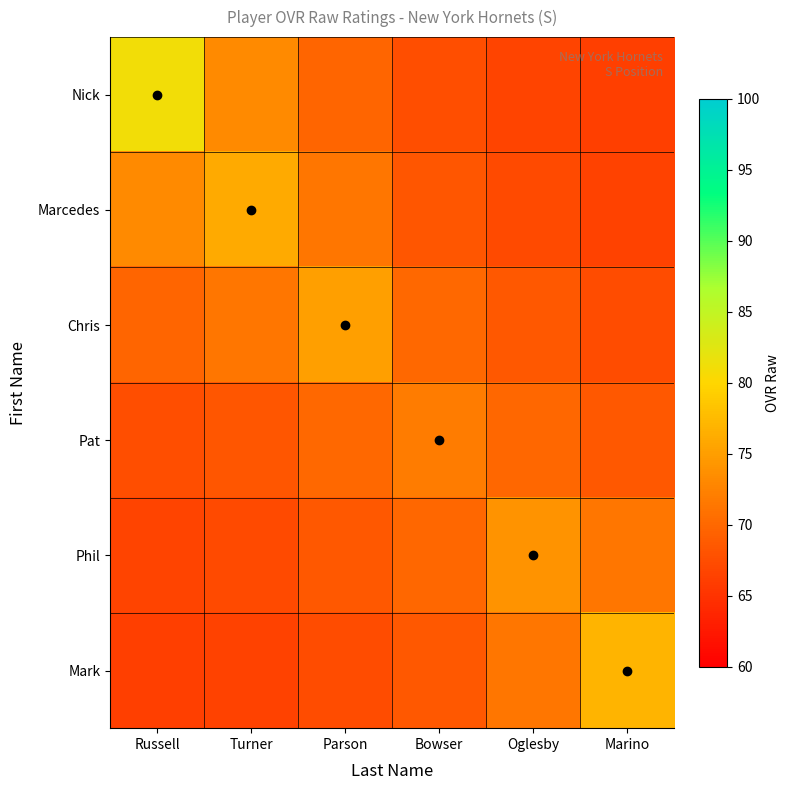

Reading right to left, what are all the values shown in this chart?

Nick: Marino=66.1	Oglesby=66.7	Bowser=67.6	Parson=69.8	Turner=73.2	Russell=81.0
Marcedes: Marino=66.6	Oglesby=67.2	Bowser=68.3	Parson=71.4	Turner=76.0	Russell=73.2
Chris: Marino=67.5	Oglesby=68.5	Bowser=70.2	Parson=75.0	Turner=71.4	Russell=69.8
Pat: Marino=68.5	Oglesby=69.9	Bowser=72.0	Parson=70.2	Turner=68.3	Russell=67.6
Phil: Marino=71.4	Oglesby=74.0	Bowser=69.9	Parson=68.5	Turner=67.2	Russell=66.7
Mark: Marino=77.0	Oglesby=71.4	Bowser=68.5	Parson=67.5	Turner=66.6	Russell=66.1